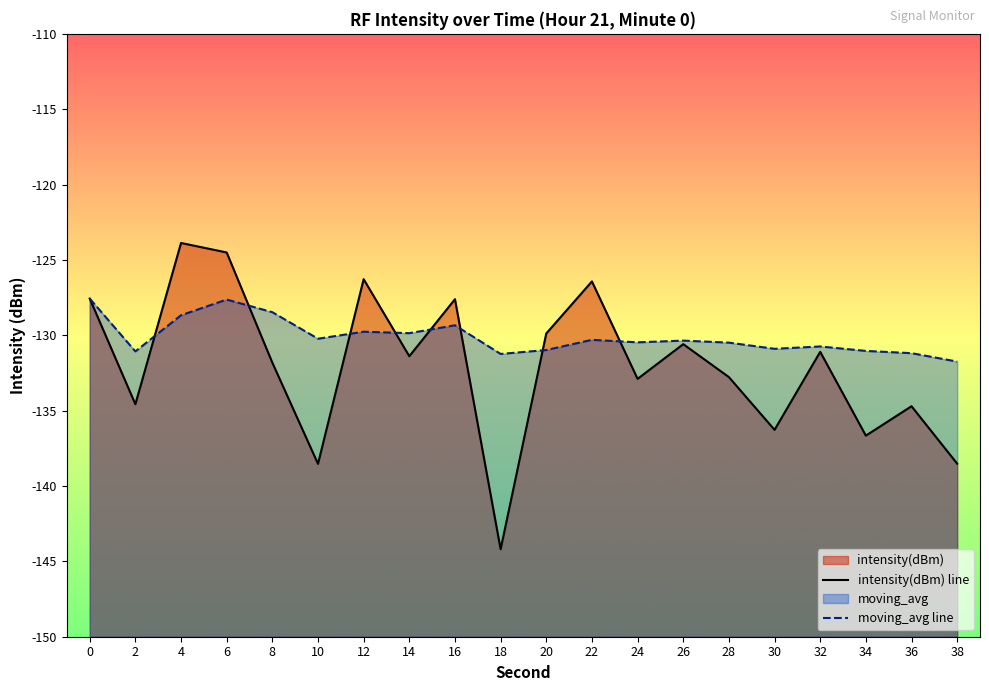

What is the spread (max minus min) of values at 28?

2.3